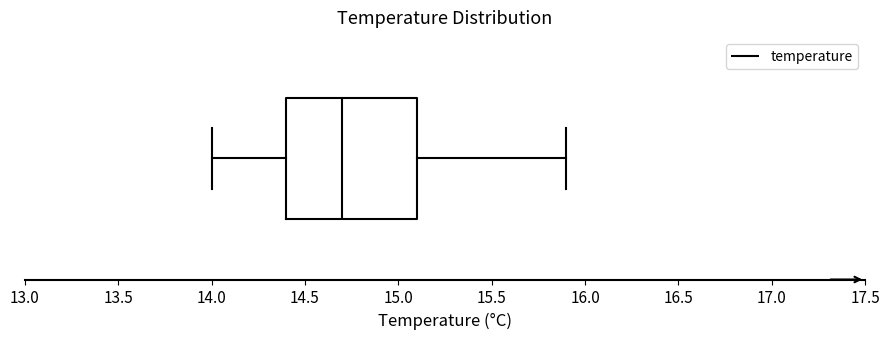

Transcribe this box plot: give where the median line is, the range the box spans, and where the two whiskers end, as read against the x-axis. The values are not printed on the chart, so give them approximately, as read against the axis.

median 14.7, box 14.4 to 15.1, whiskers 14.0 to 15.9